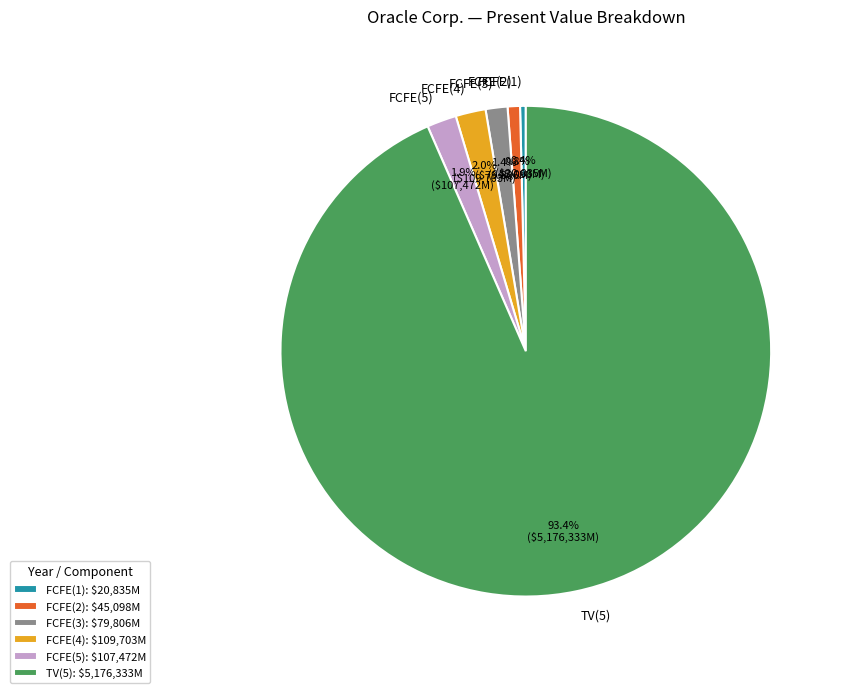

Does FCFE(3) represent more than half of the total?

No